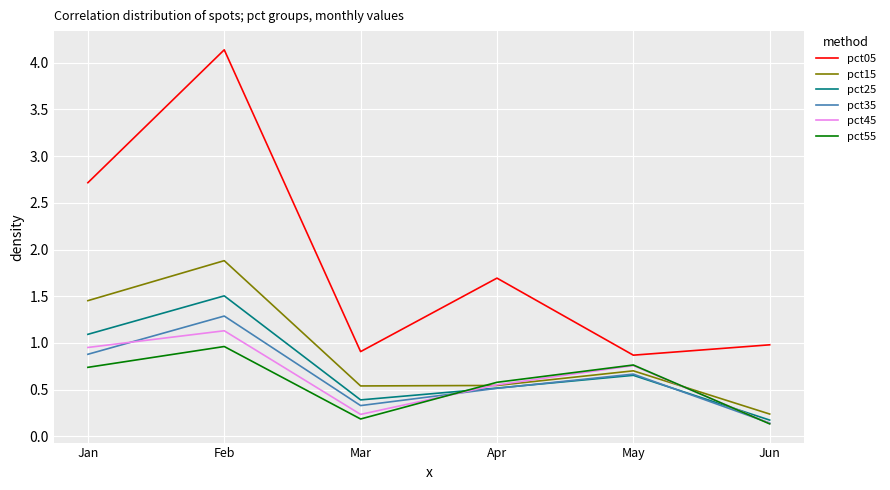

Which series has the largest range (max minus min)?

pct05